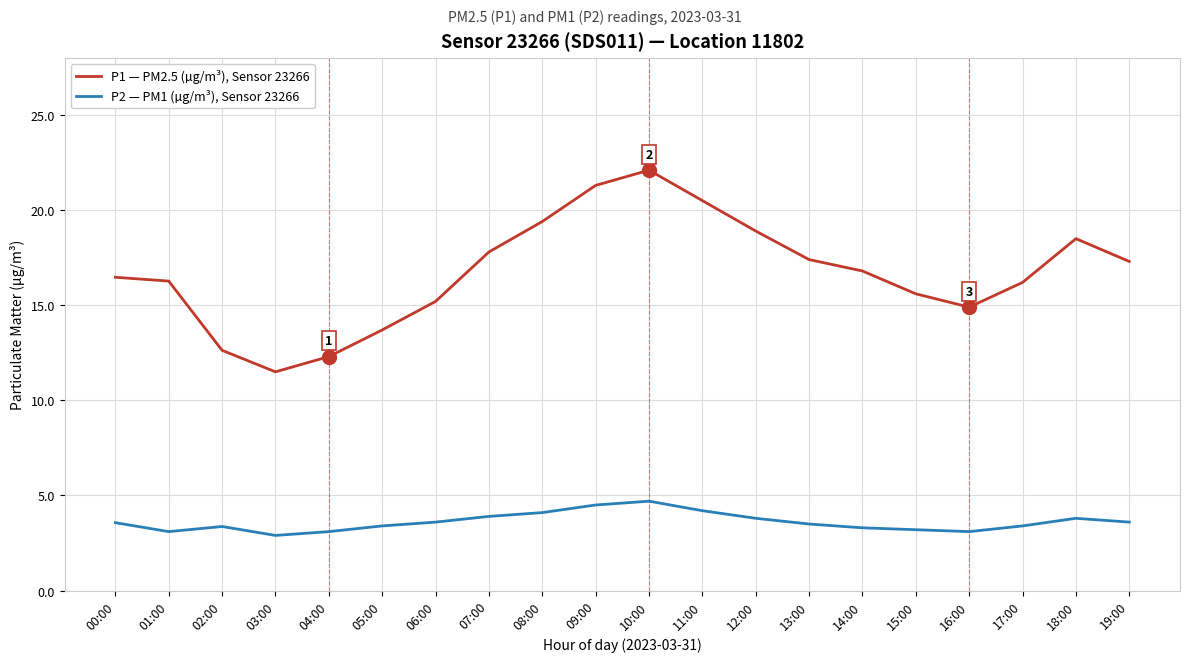

Which category has the lowest value in the P1 — PM2.5 (µg/m³), Sensor 23266 series?

03:00